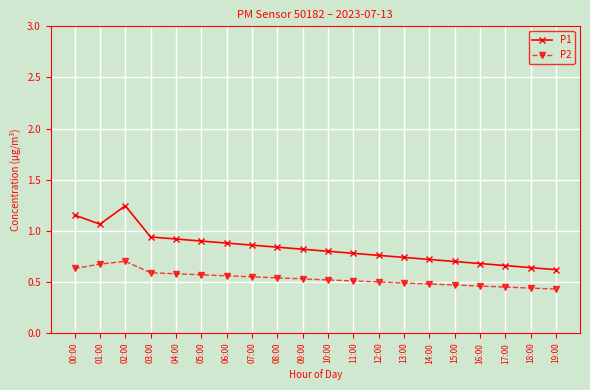

Count the P2 values in the range 0 to 1.

20